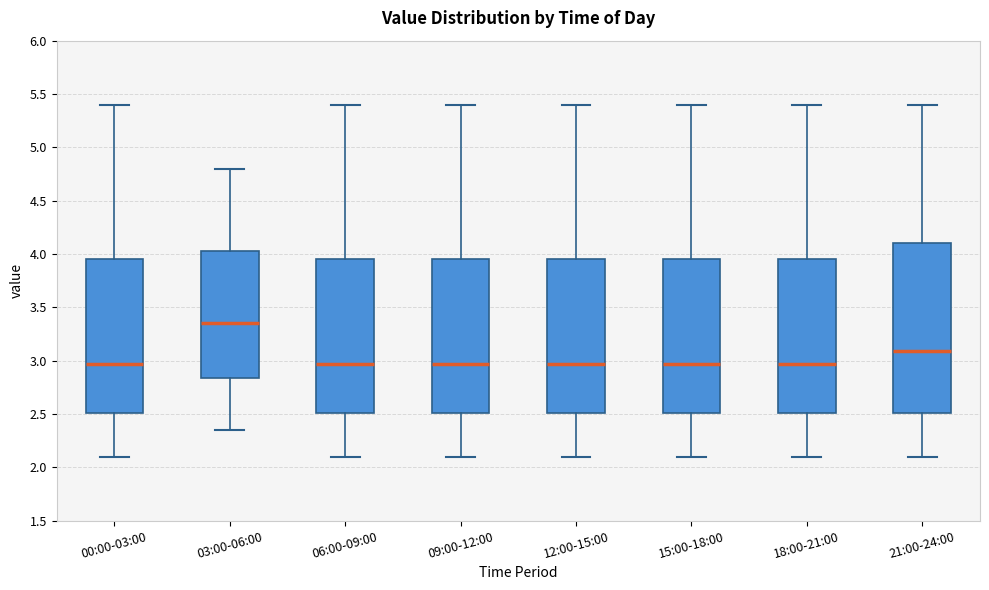

Comparing the boxes themselves (not the whiskers), which one is the tallest?

21:00-24:00